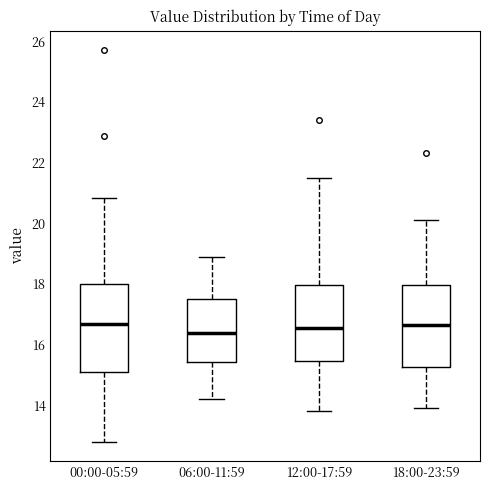

Comparing the boxes themselves (not the whiskers), which one is the tallest?

00:00-05:59